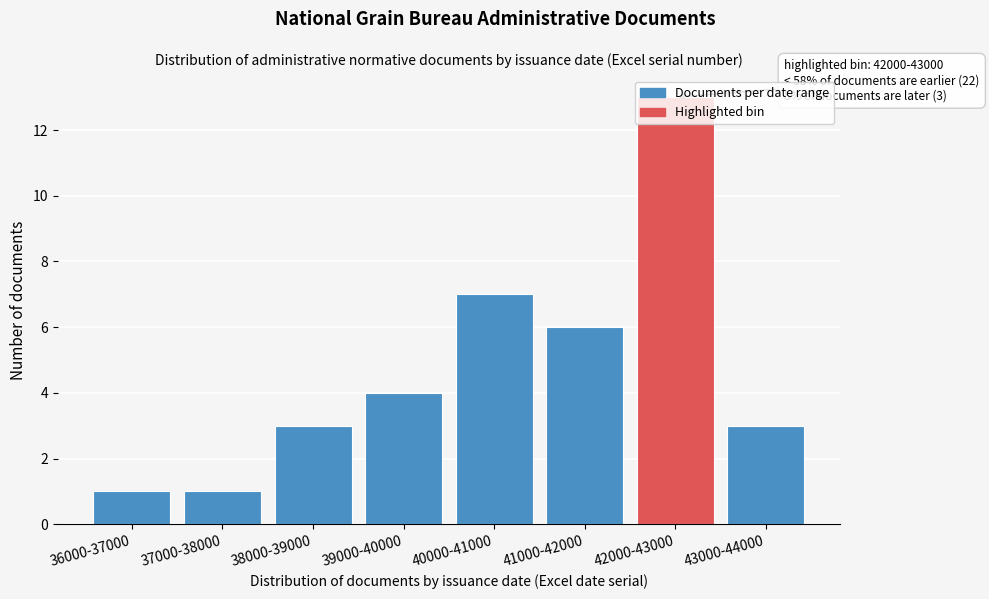

What is the label of the 6th bar from the right?

38000-39000